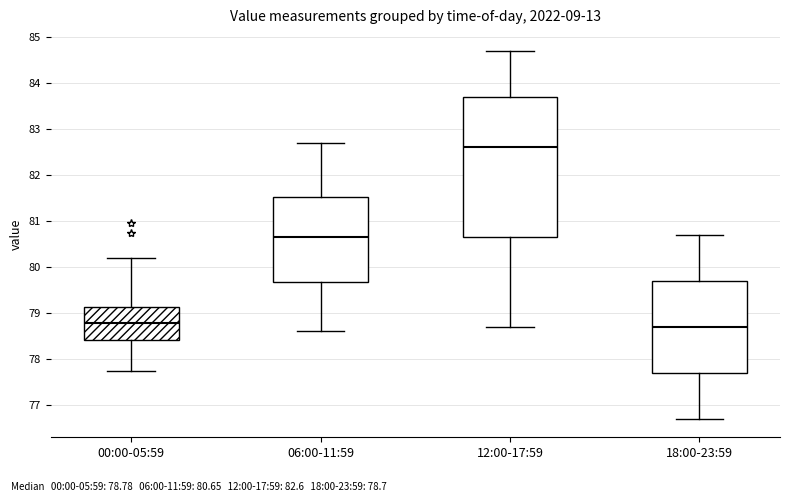

Comparing the boxes themselves (not the whiskers), which one is the tallest?

12:00-17:59